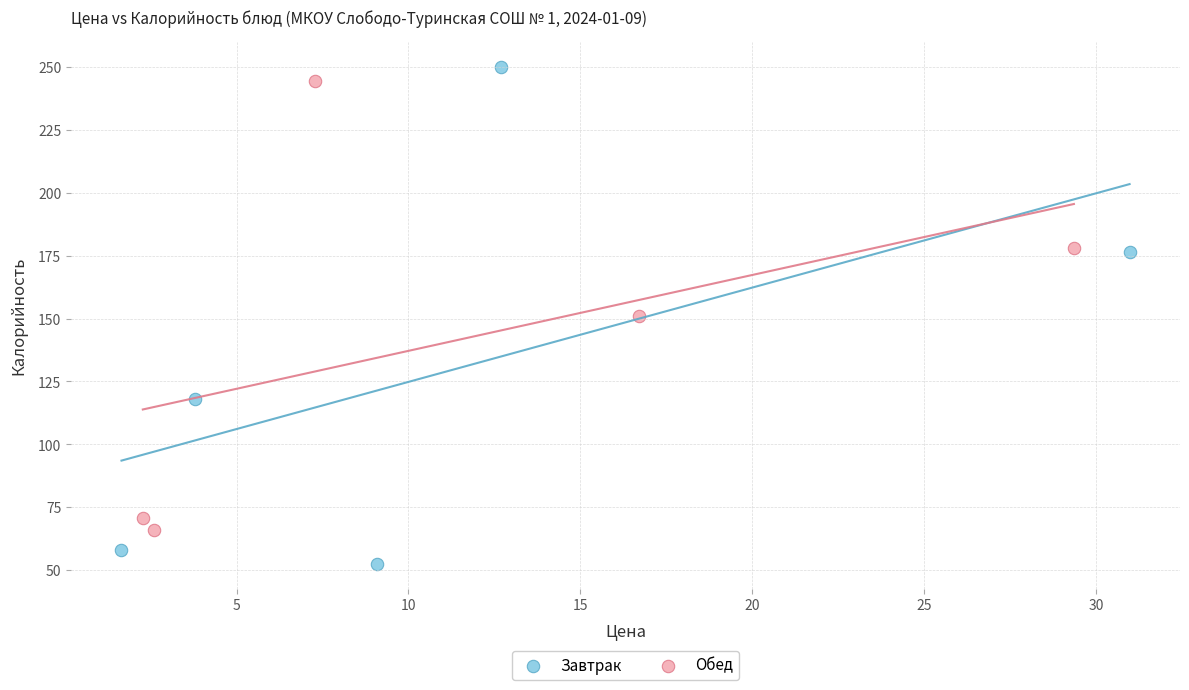

Which series has the widest spread of Y values?

Завтрак